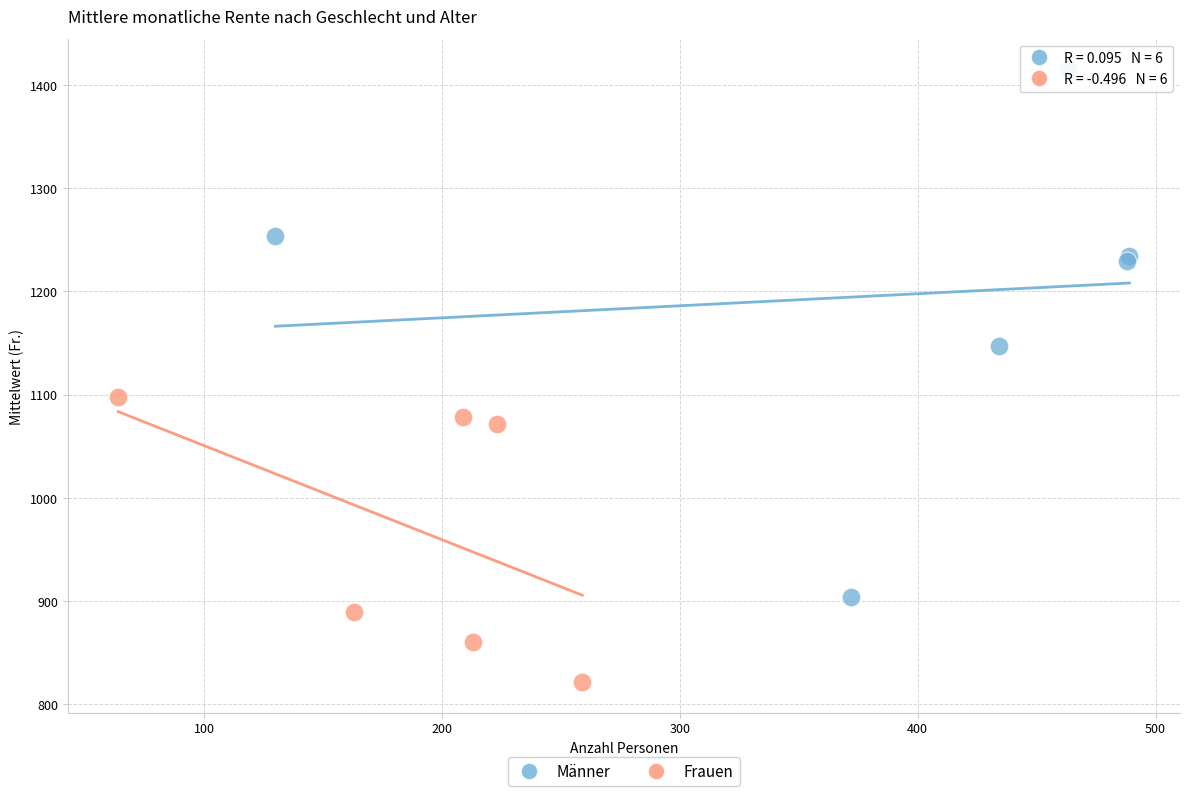

Which series contains the lowest Y value?

Frauen